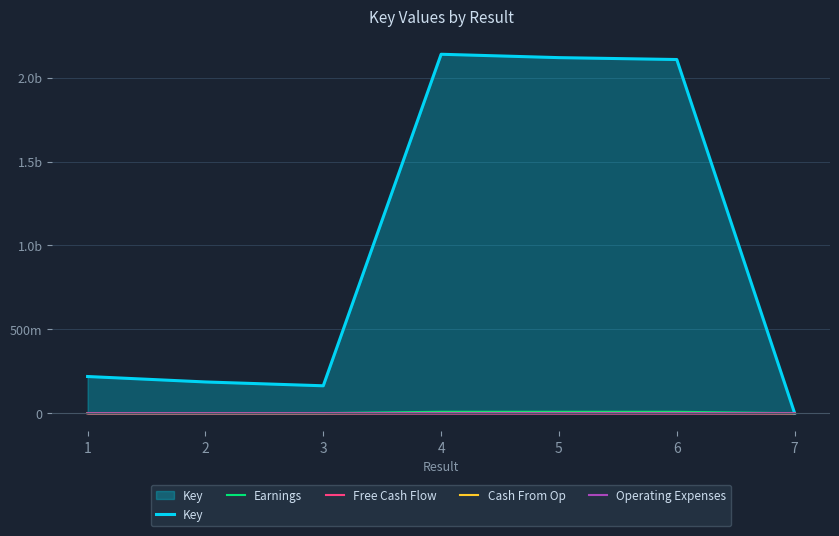

Is the value of Key at 6 greater than the value of Cash From Op at 6?

Yes